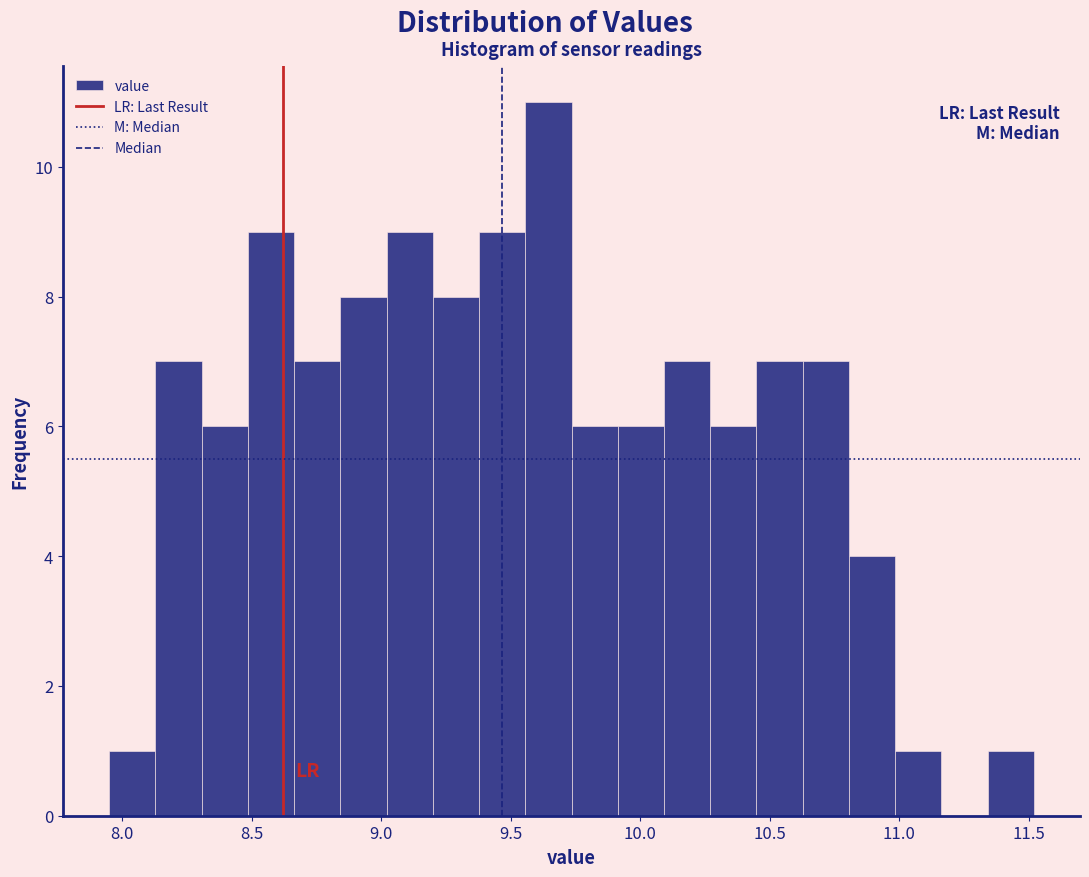

Around what value on the x-axis is the tallest bar? Give the approximate position of its centre, as read against the axis.

9.65